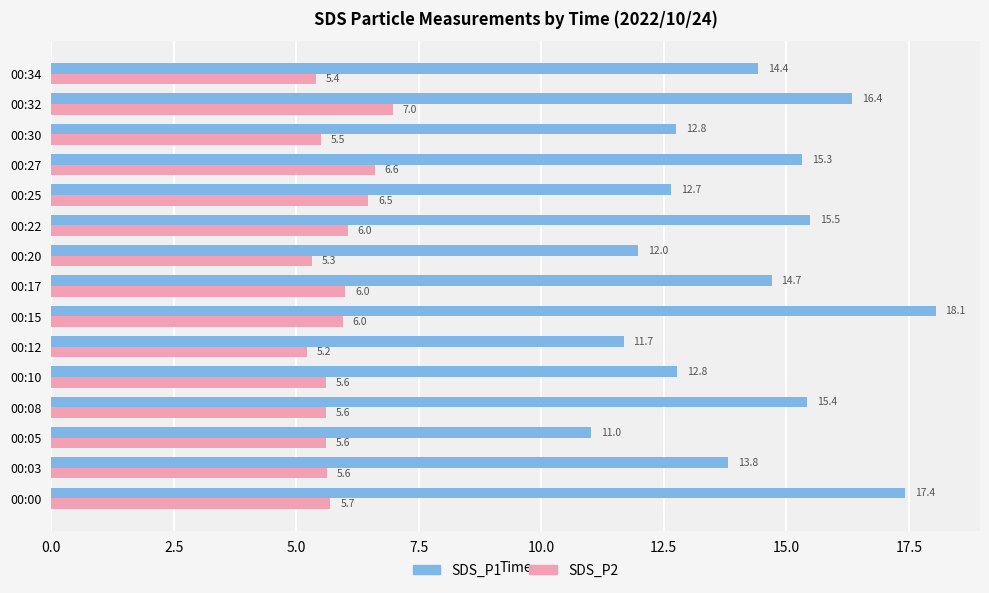

What is the maximum value for SDS_P1?

18.1